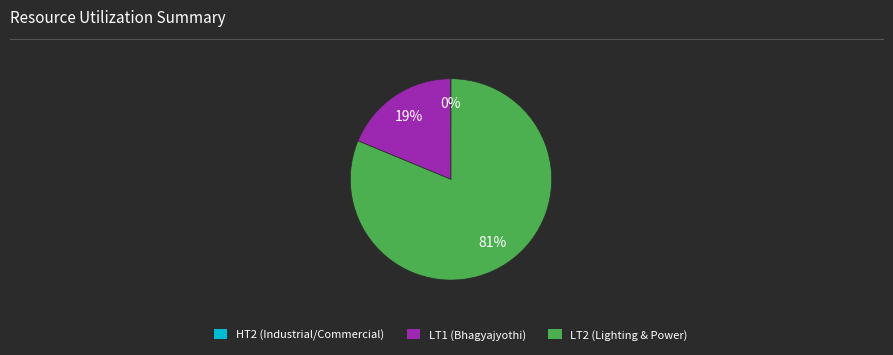

Is there a majority slice in this chart?

Yes